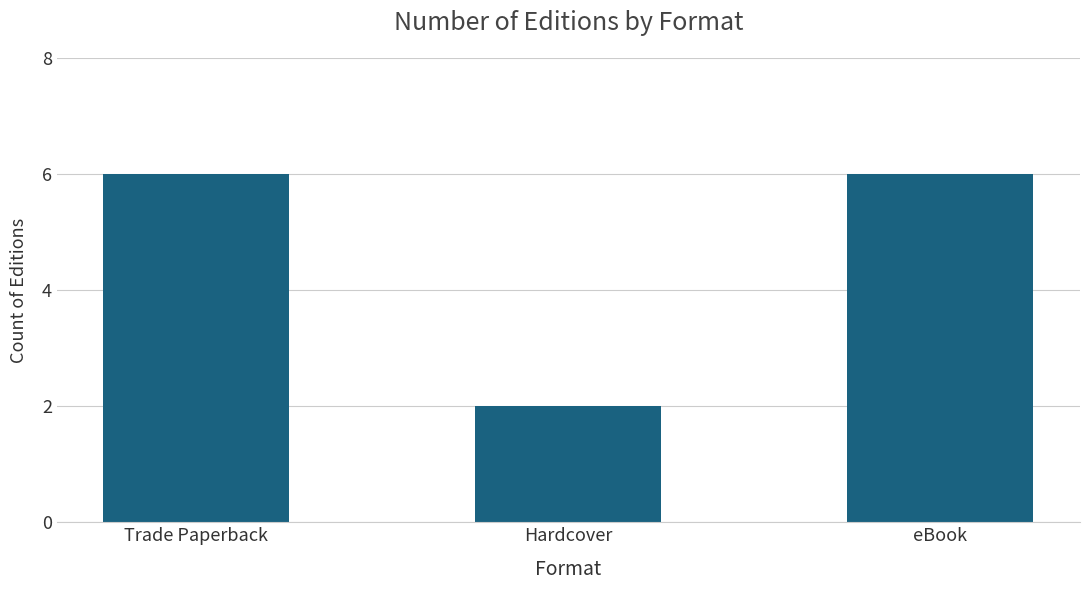

The chart shows a value of 6 at eBook. True or false?

True